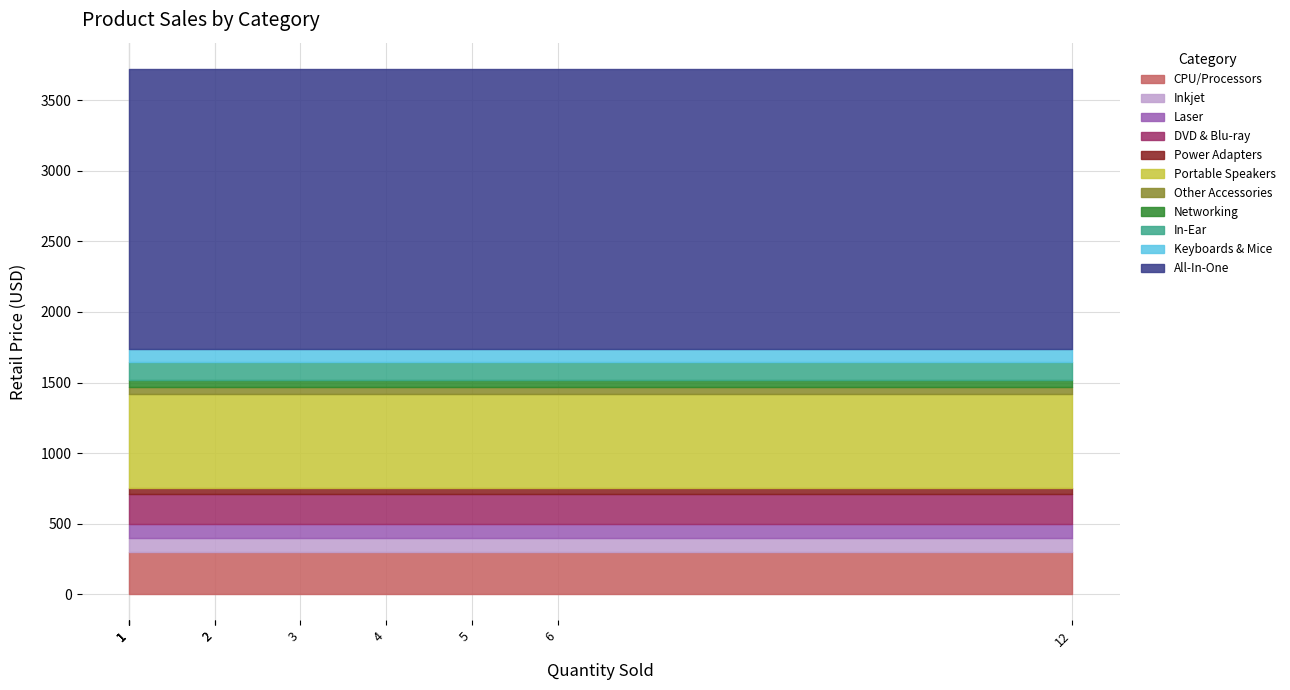

Reading left to right, extract all data points from this chart.

All-In-One=1989.0	Keyboards & Mice=89.8	In-Ear=124.6	Networking=51.9	Other Accessories=51.4	Portable Speakers=668.0	Power Adapters=40.0	CPU/Processors=300.0	DVD & Blu-ray=210.0	Laser=100.0	Inkjet=99.0